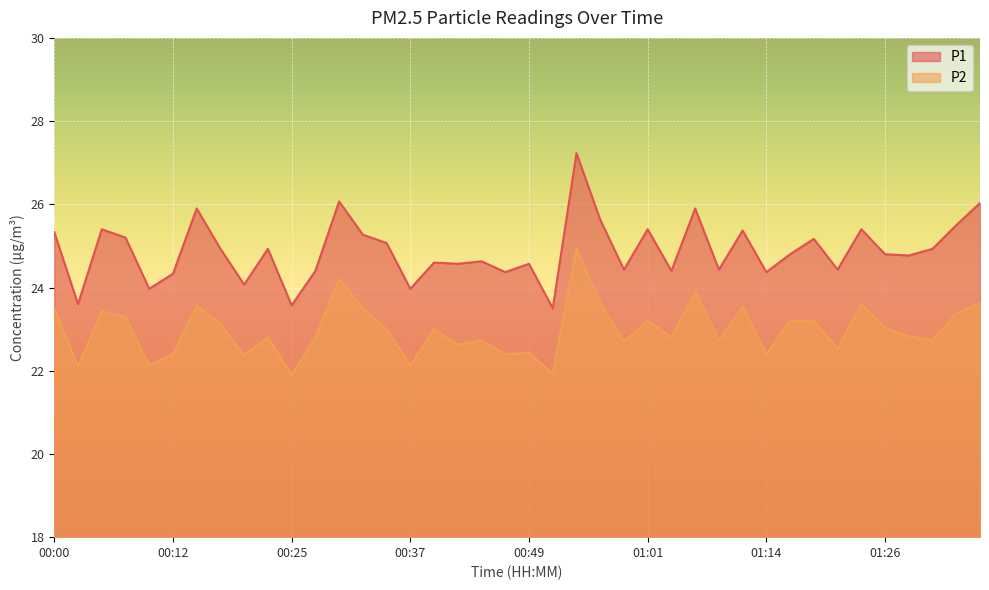

List the series in order of their overall mean, highest first.

P1, P2